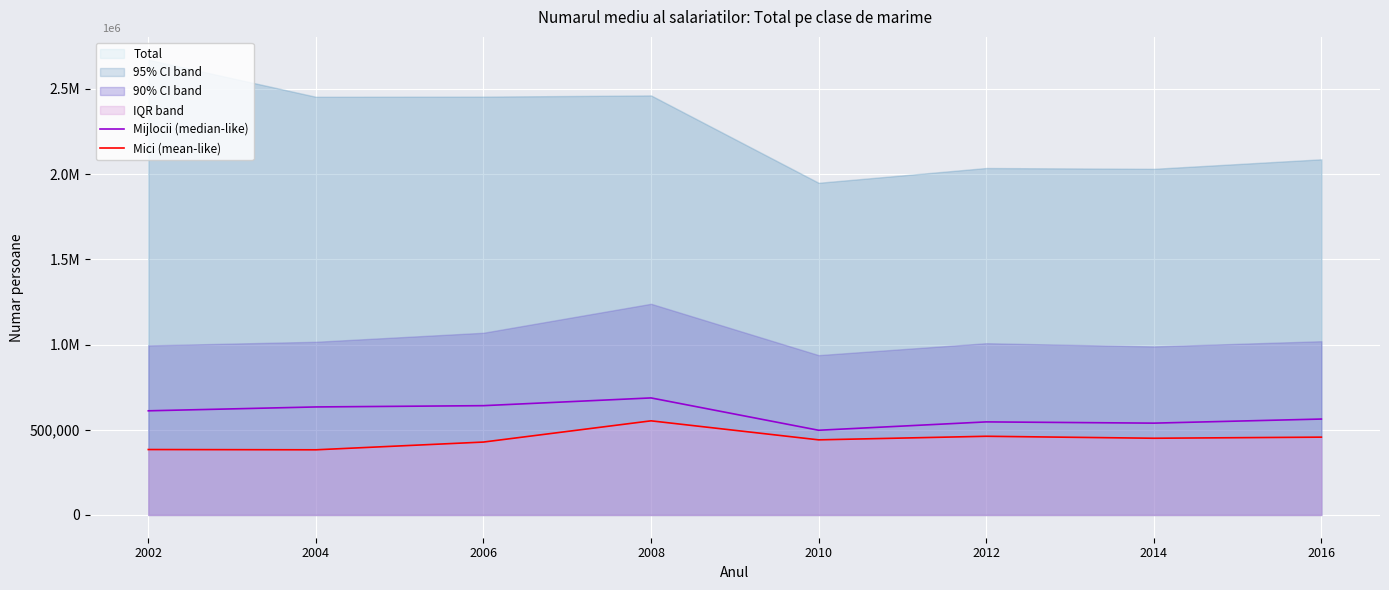

What is the minimum value shown in the chart?

382369